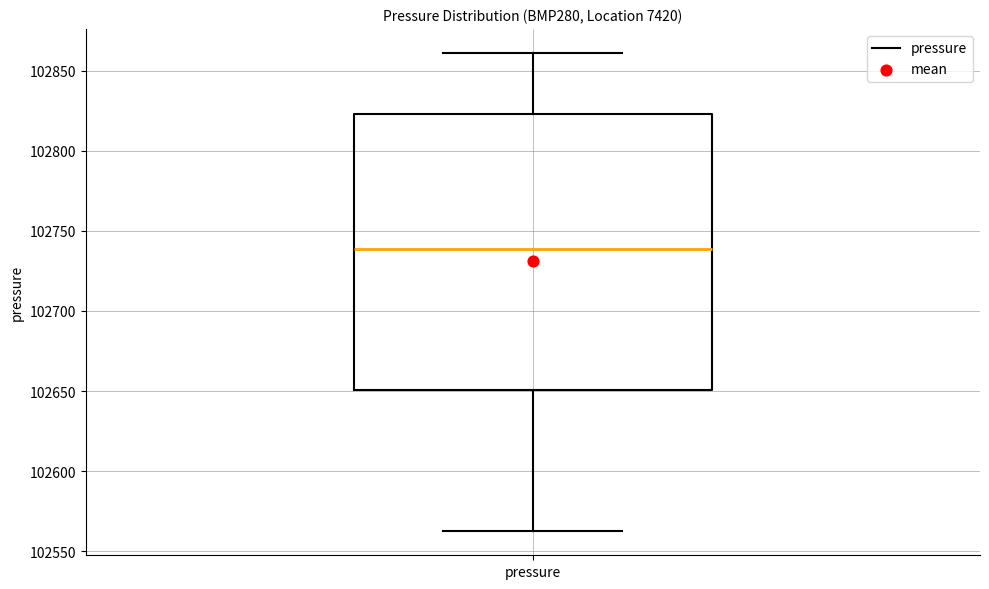

Transcribe this box plot: give where the median line is, the range the box spans, and where the two whiskers end, as read against the y-axis. The values are not printed on the chart, so give them approximately, as read against the axis.

median 102740, box 102650 to 102825, whiskers 102565 to 102860